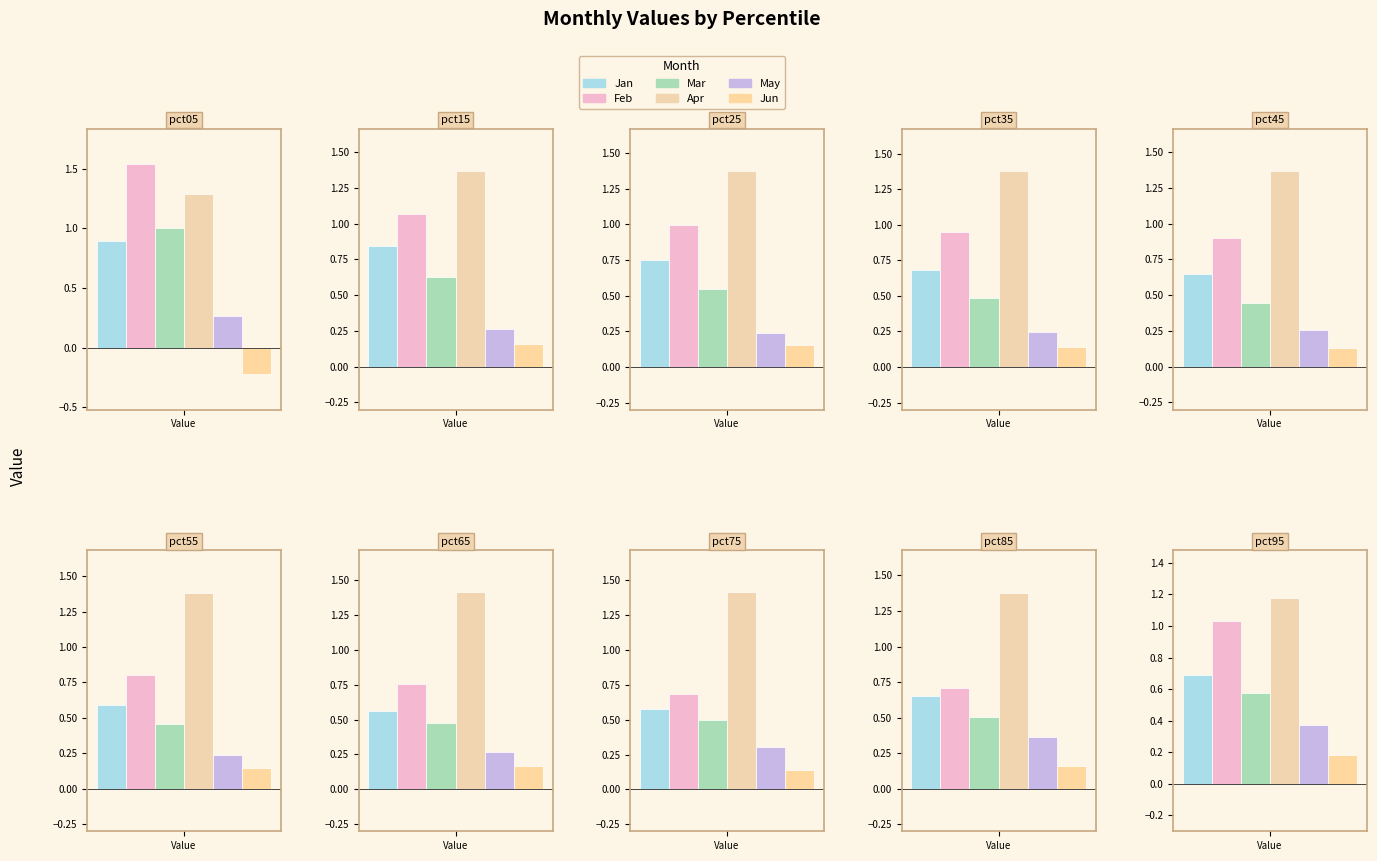

How many bars are there in total?

60